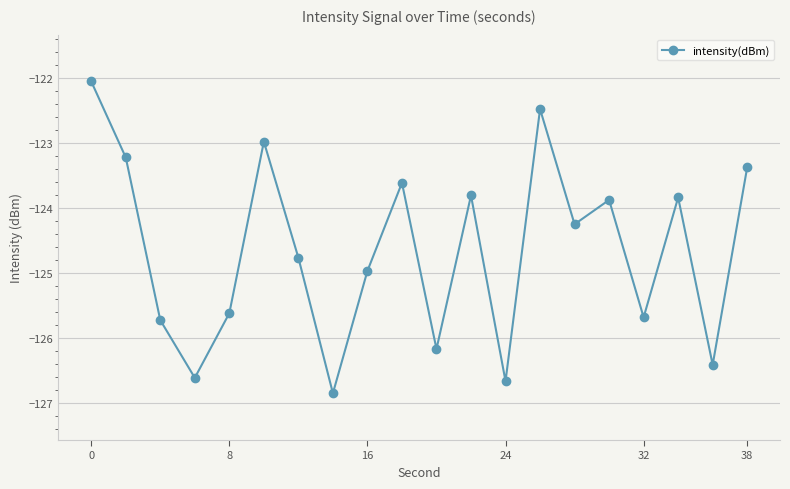

True or false: there are more than 0 points higher than both neighbors.

True